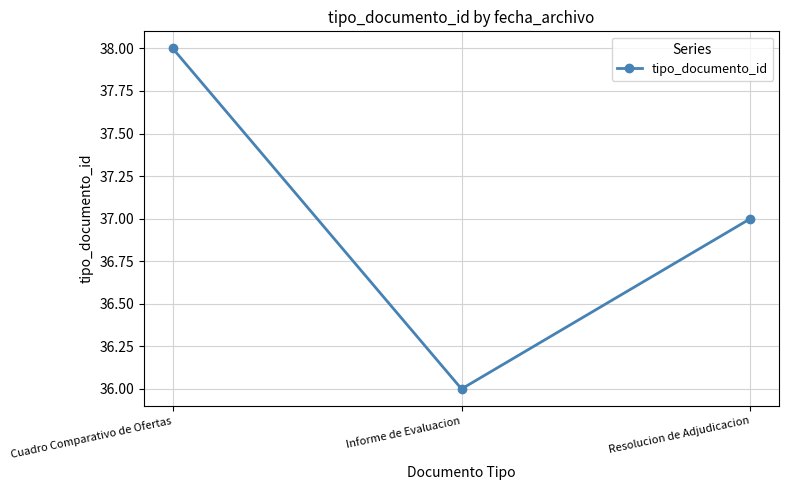

What is the minimum value shown in the chart?

36